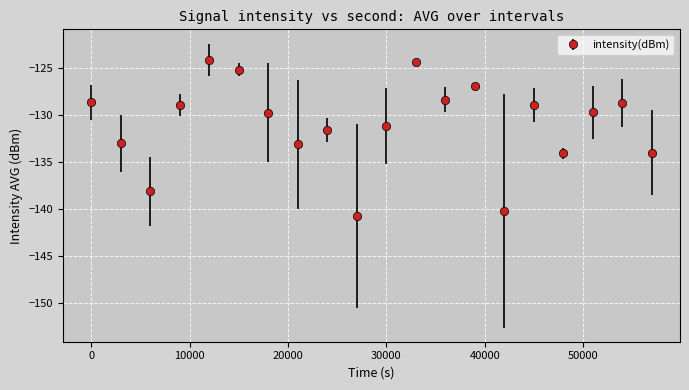

What is the difference between the second highest and minimum values?

16.3